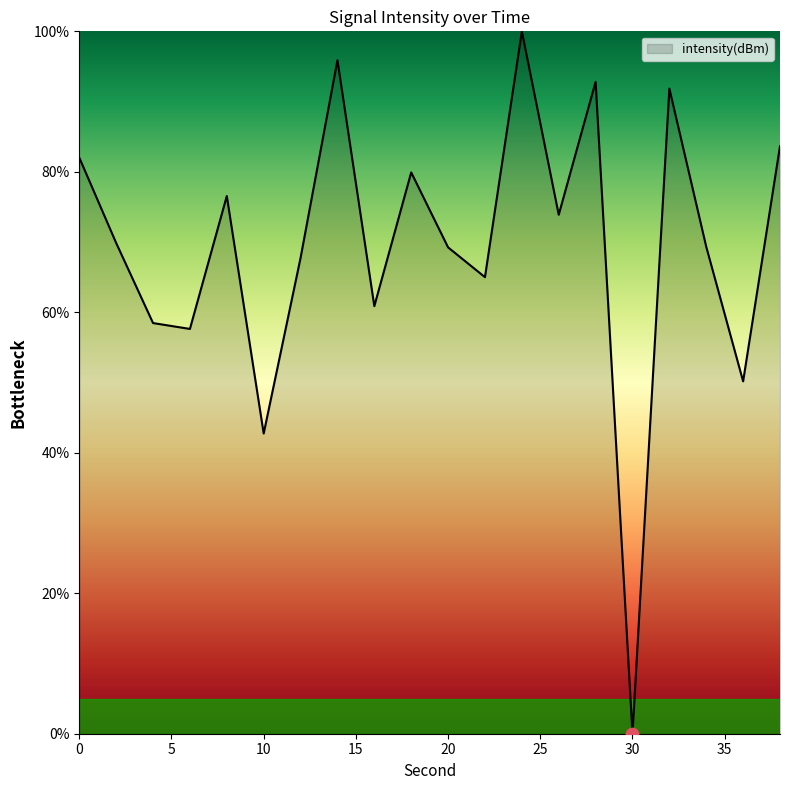

What is the difference between the maximum and minimum values?

100.0